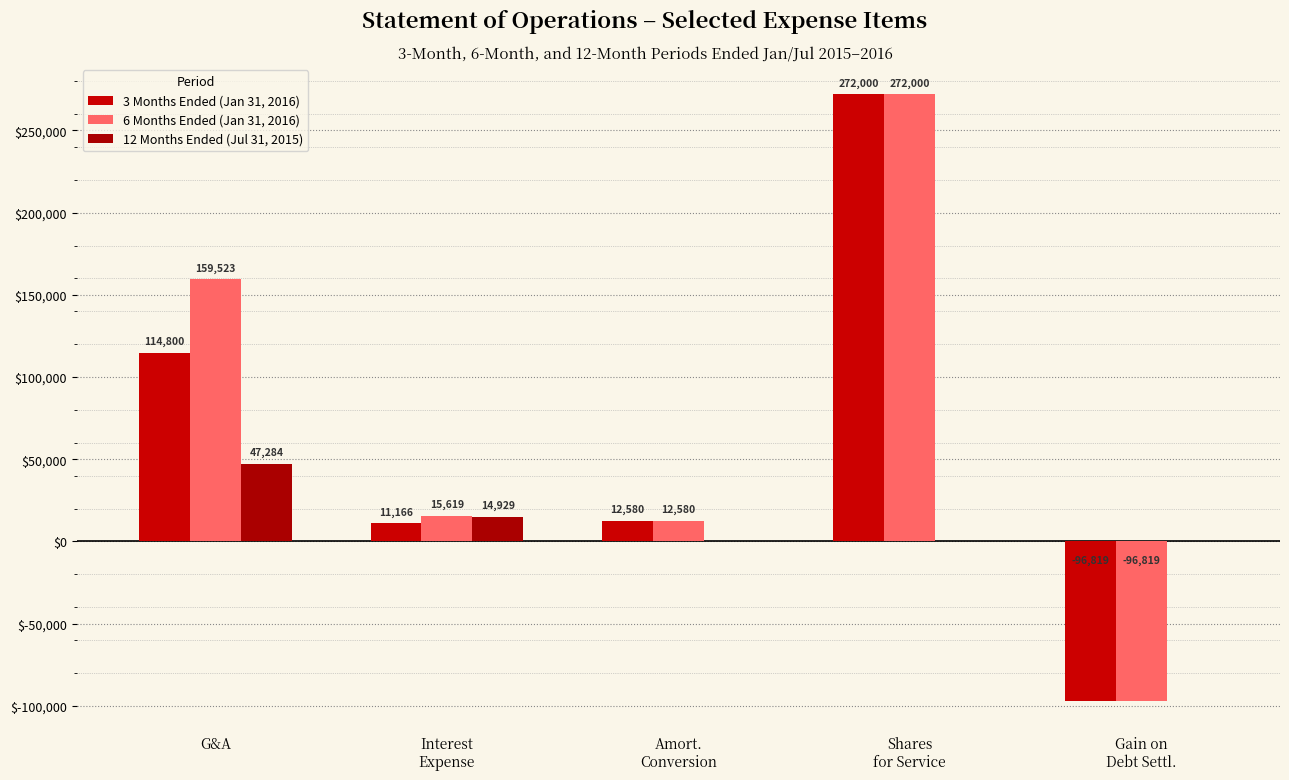

Which series has the largest total across all categories?

6 Months Ended (Jan 31, 2016)